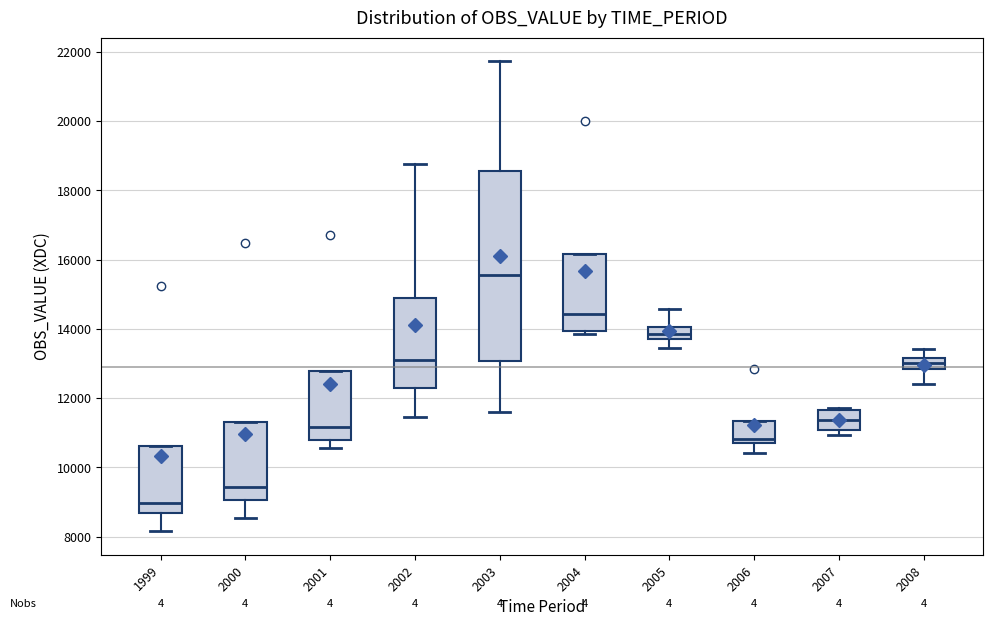

Reading left to right, transcribe this box plot: for each box, give where its median line is, the range the box spans, and where its two whiskers end, as read against the y-axis. The values are not printed on the chart, so give them approximately, as read against the axis.

1999: median 9000, box 8600 to 10600, whiskers 8200 to 10600
2000: median 9400, box 9000 to 11400, whiskers 8600 to 11400
2001: median 11200, box 10800 to 12800, whiskers 10600 to 12800
2002: median 13000, box 12400 to 14800, whiskers 11400 to 18800
2003: median 15600, box 13000 to 18600, whiskers 11600 to 21800
2004: median 14400, box 14000 to 16200, whiskers 13800 to 16200
2005: median 13800 (inside the box), box 13800 to 14000, whiskers 13400 to 14600
2006: median 10800, box 10600 to 11400, whiskers 10400 to 11400
2007: median 11400, box 11000 to 11600, whiskers 11000 (just below the box's lower edge) to 11800
2008: median 13000, box 12800 to 13200, whiskers 12400 to 13400